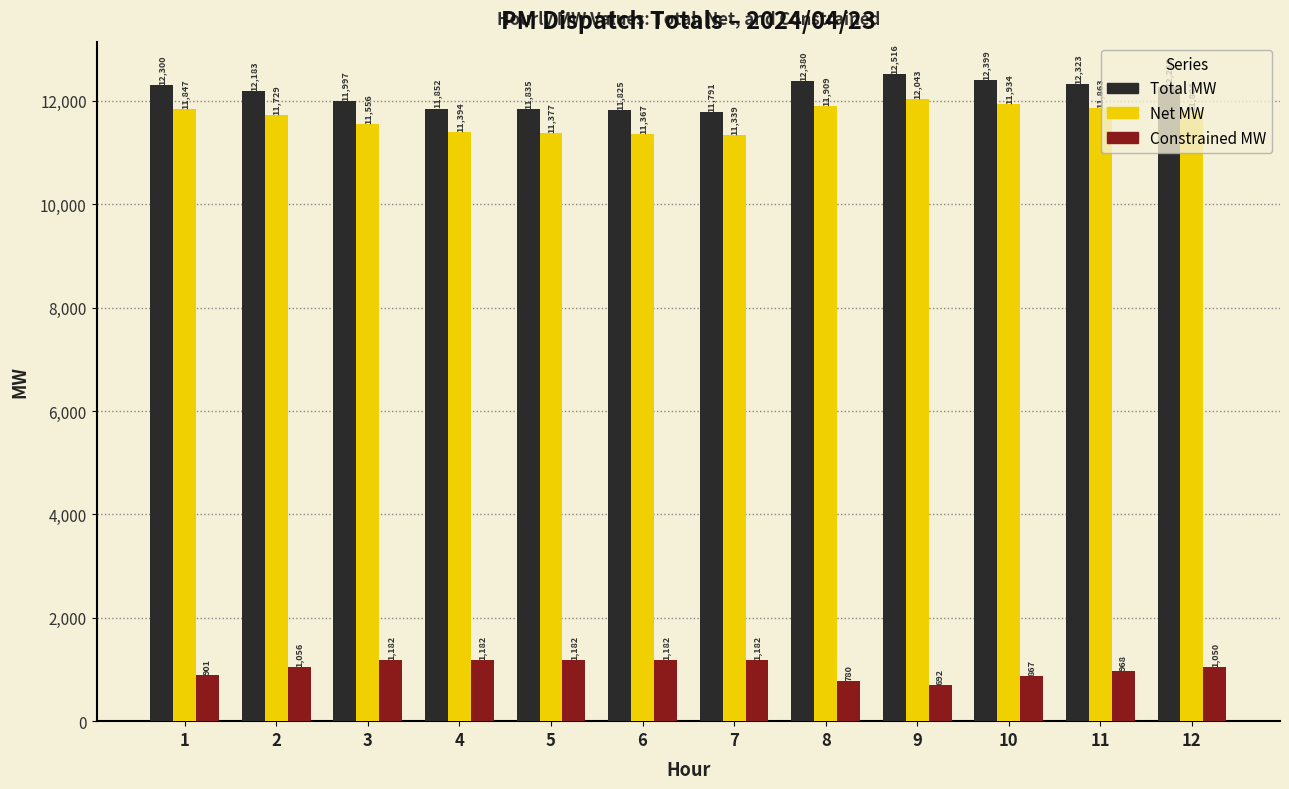

At which category is the sum across all series the highest?

9